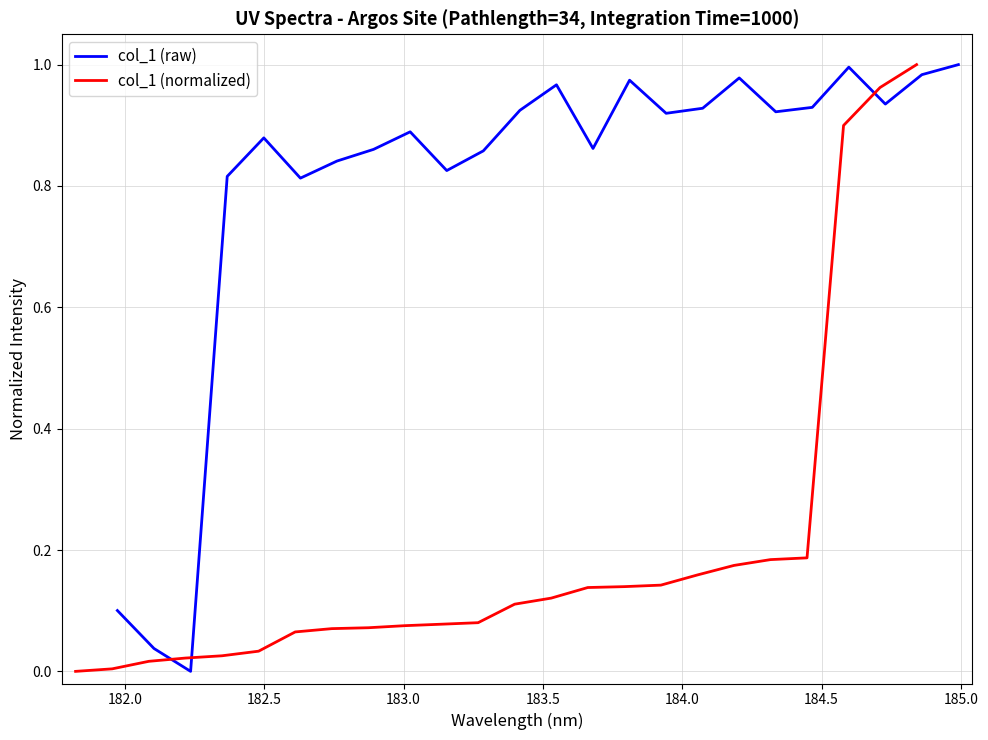

What are all the series names shown in the legend?

col_1 (raw), col_1 (normalized)